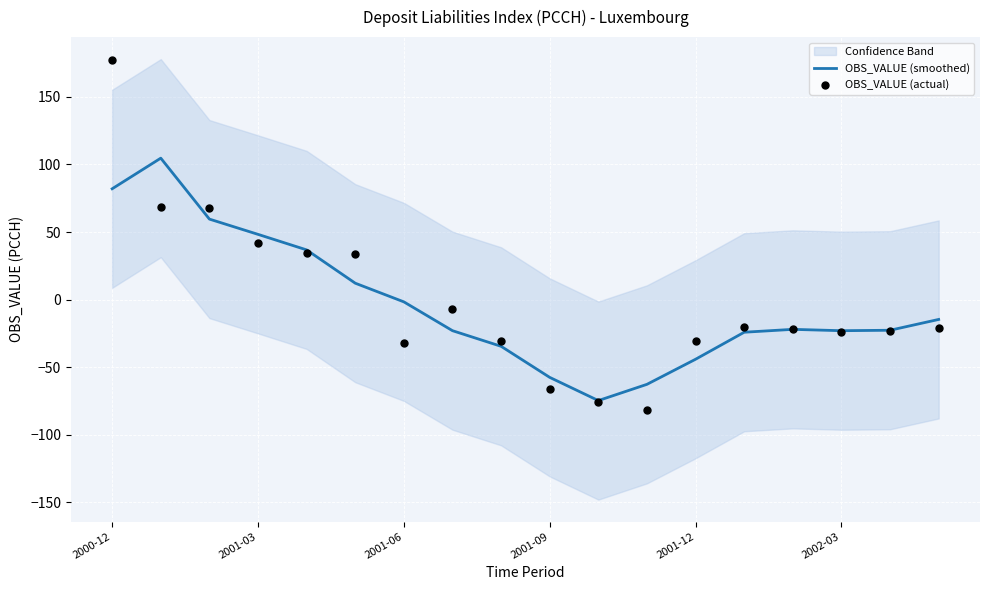

Which series contains the lowest Y value?

OBS_VALUE (actual)